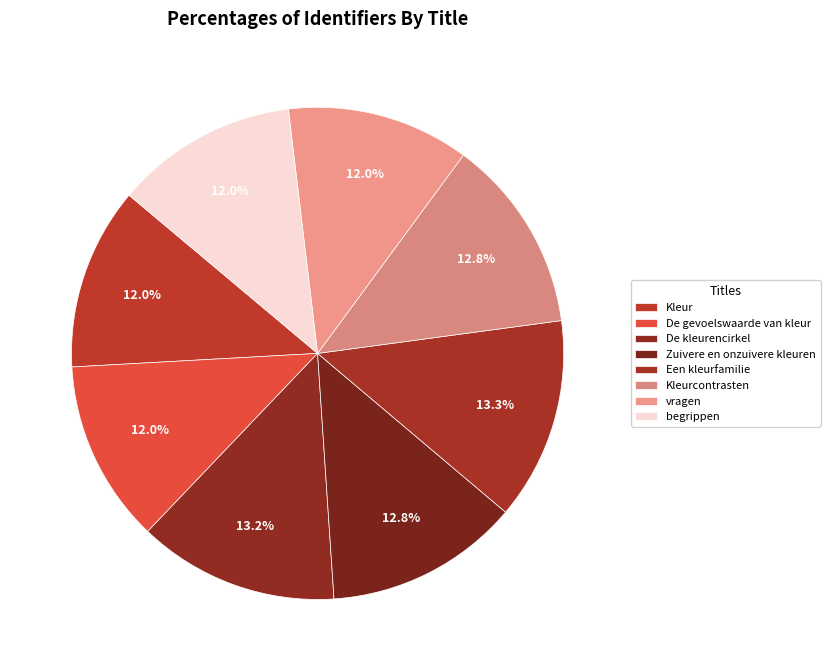

To the nearest percent, what is the difference between the Een kleurfamilie and De gevoelswaarde van kleur slice percentages?

1%